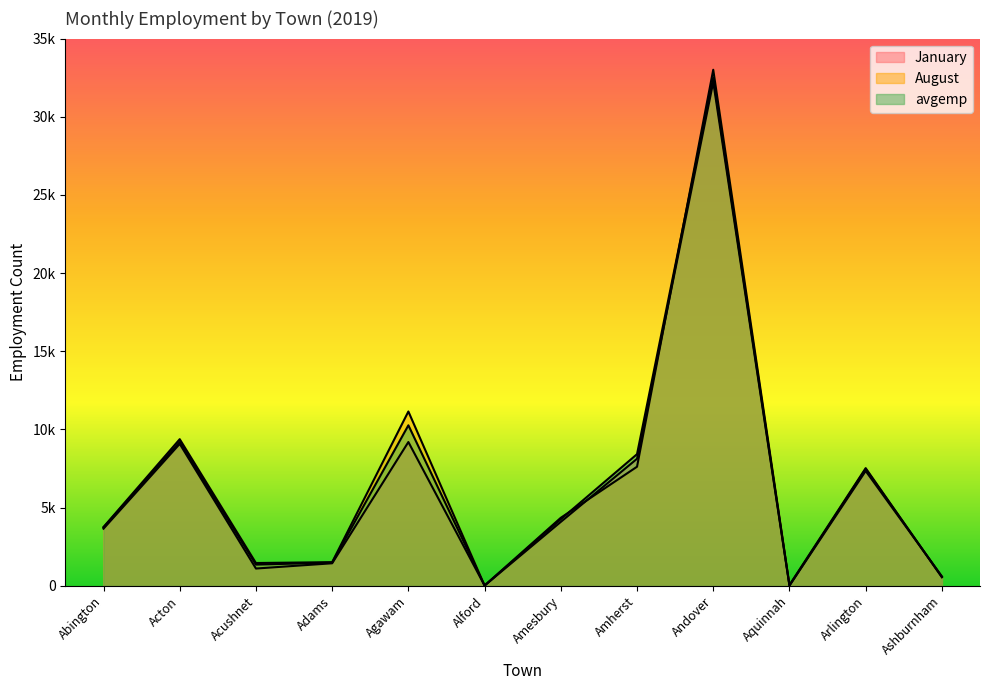

In avgemp, how many points are lower than both neighbors (excluding endpoints)?

3